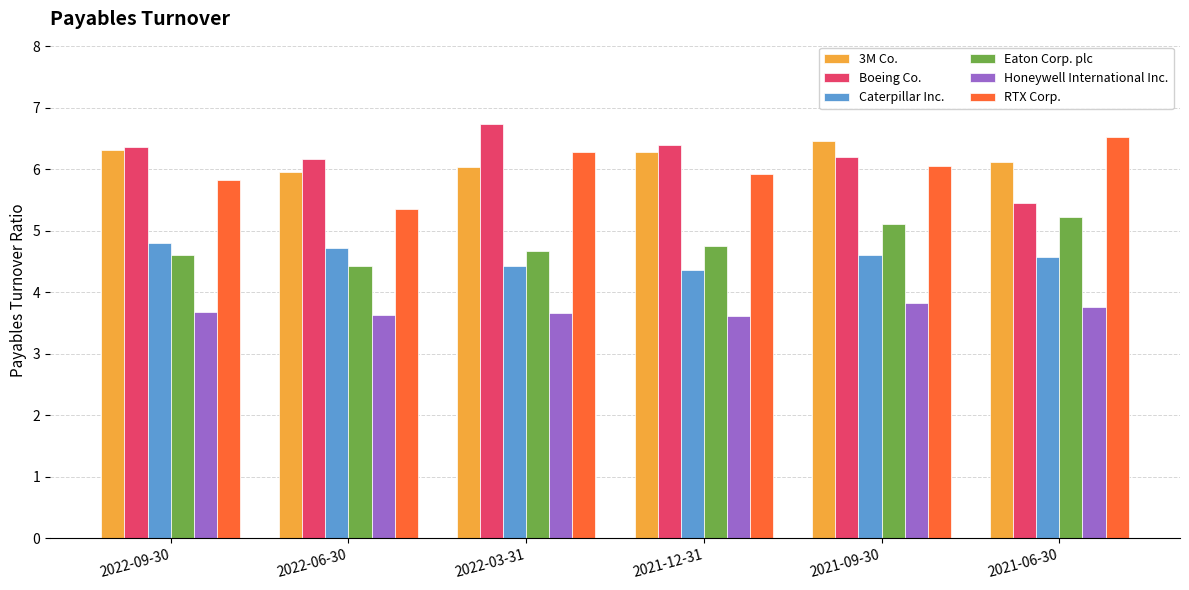

What is the sum of all RTX Corp. values?

36.0